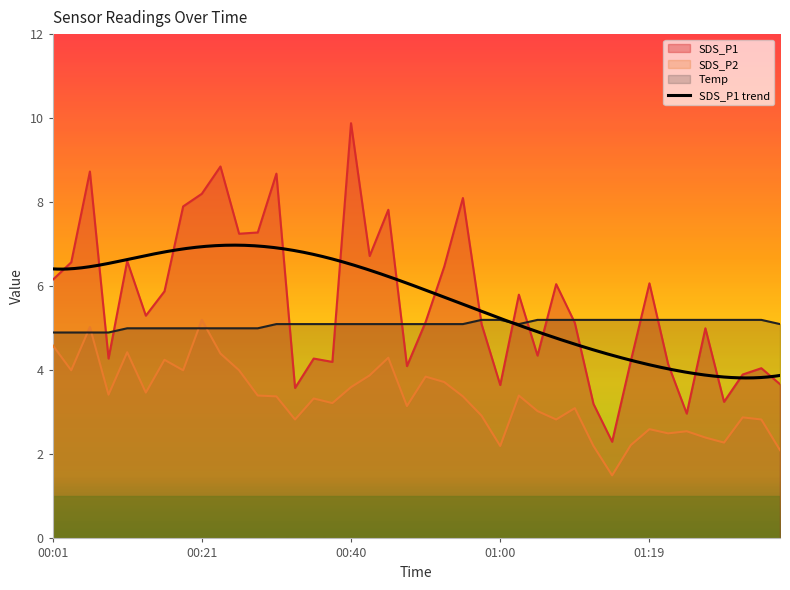

Does the chart display data point markers on the line(s)?

No